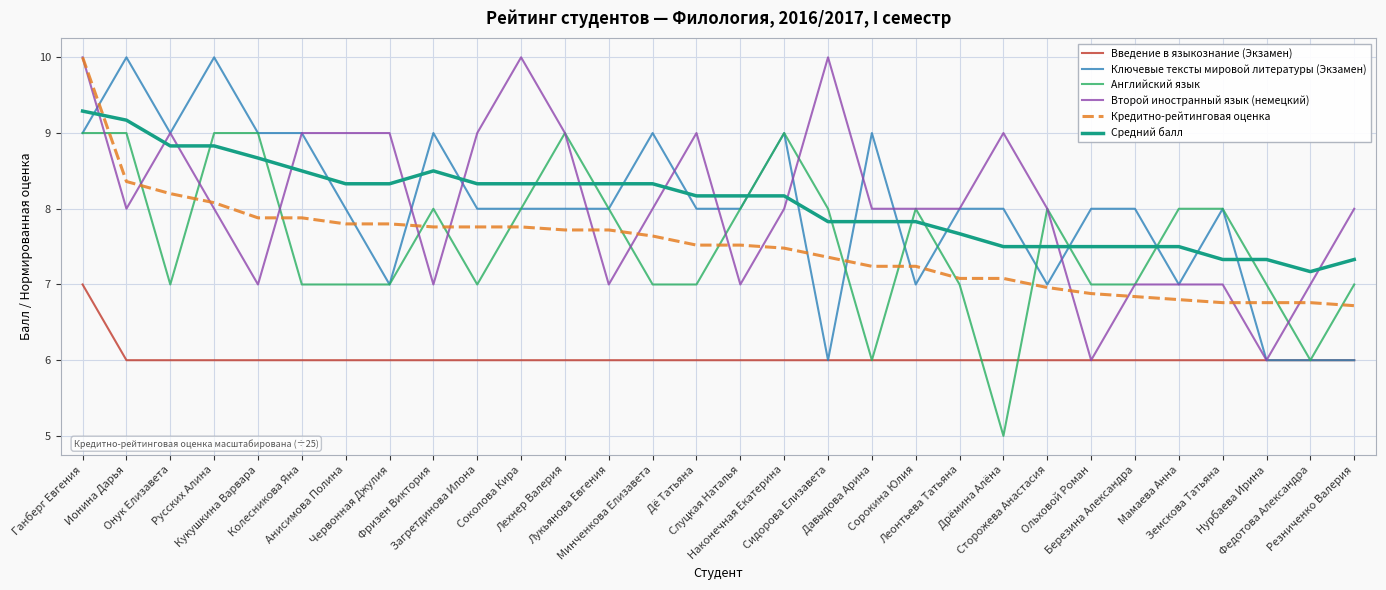

How many lines are shown in the chart?

6